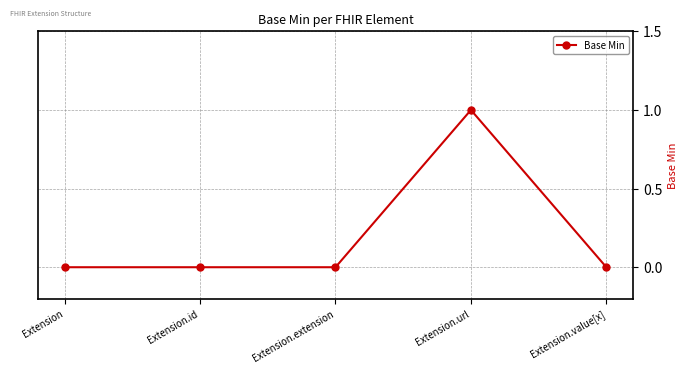

What is the label of the 4th point from the right?

Extension.id